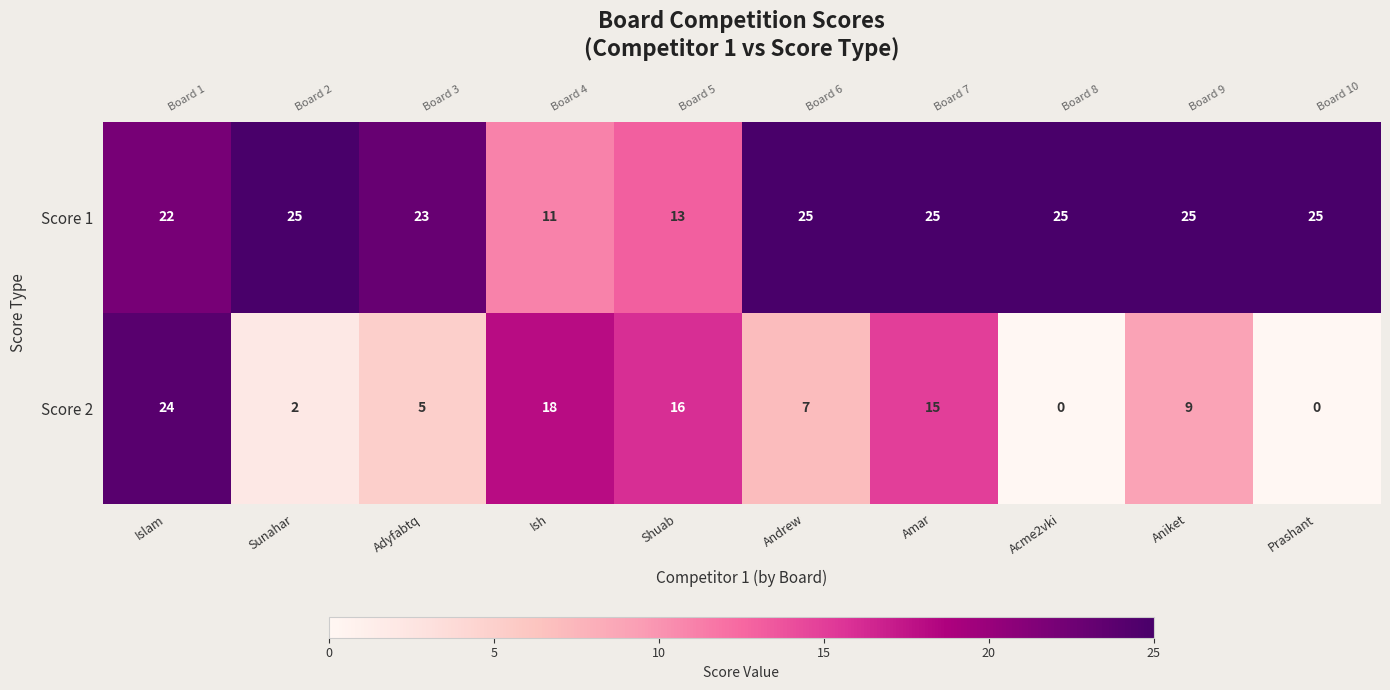

At which label does Score 1 reach its peak?

Sunahar